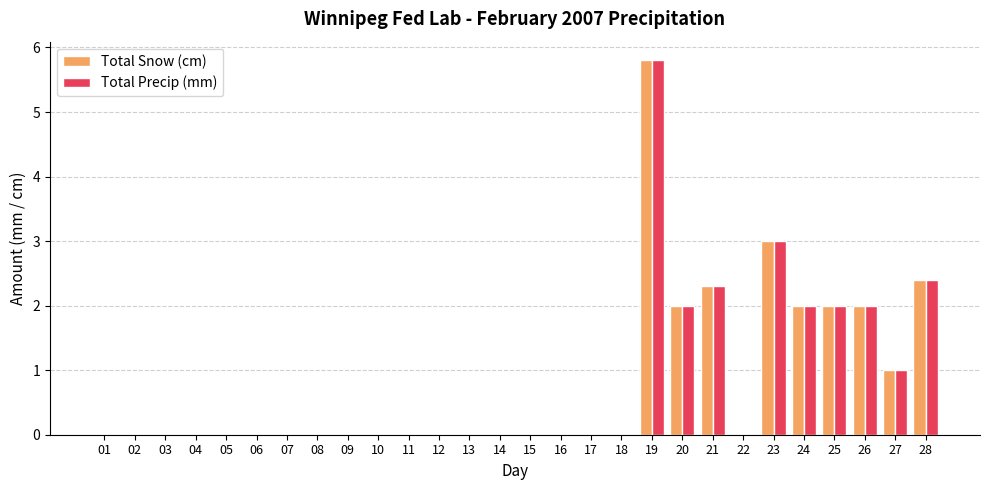

The value of Total Snow (cm) at 07 is -2.3. True or false?

False